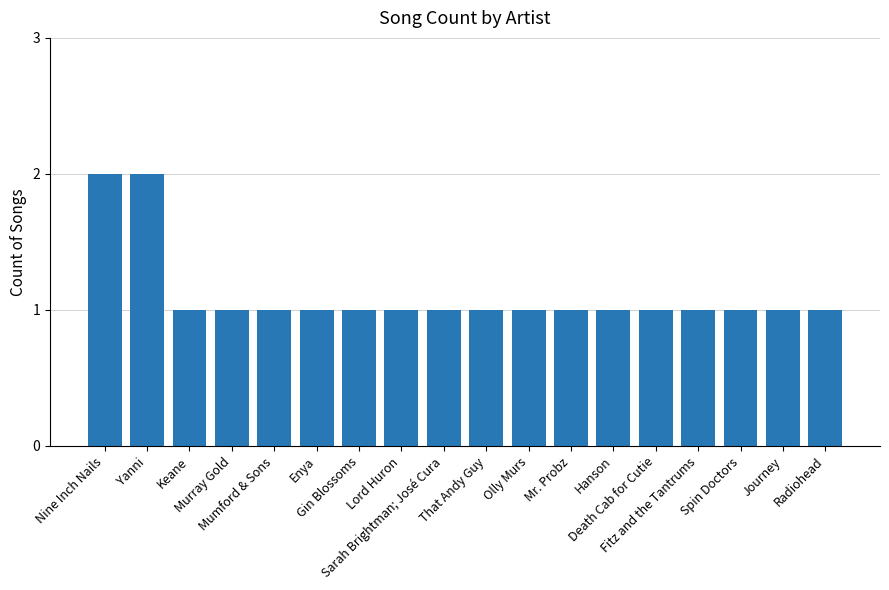

What is the sum of all values?

20